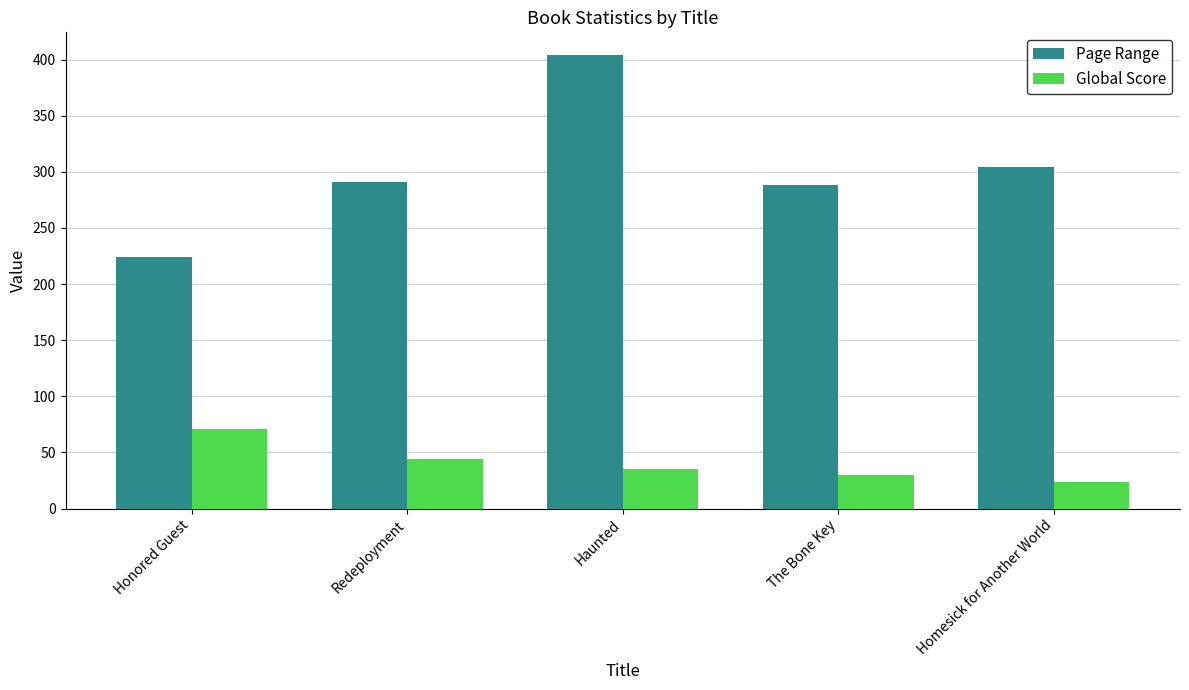

Does the chart contain any negative values?

No